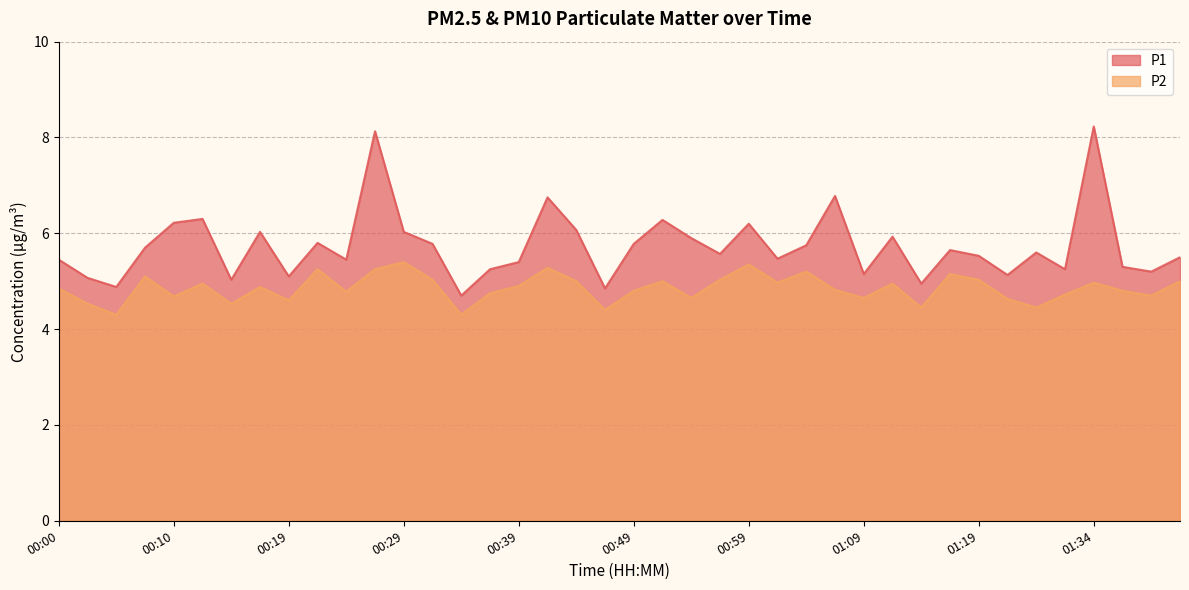

List the labels in order of P1 value, smallest first.

00:34, 00:47, 00:05, 01:14, 00:15, 00:02, 00:19, 01:27, 01:09, 01:39, 00:37, 01:32, 01:37, 00:39, 00:00, 00:24, 01:01, 01:42, 01:19, 00:56, 01:29, 01:16, 00:07, 01:04, 00:32, 00:49, 00:22, 00:54, 01:11, 00:17, 00:29, 00:44, 00:59, 00:10, 00:51, 00:12, 00:42, 01:06, 00:27, 01:34